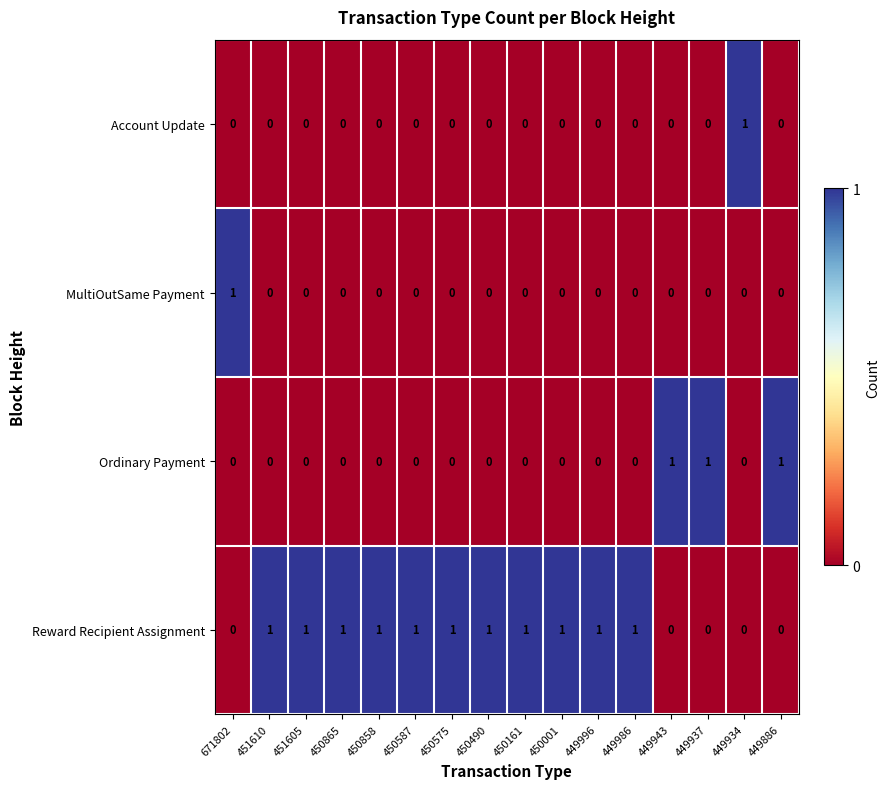

What is the sum of all Reward Recipient Assignment values?

11